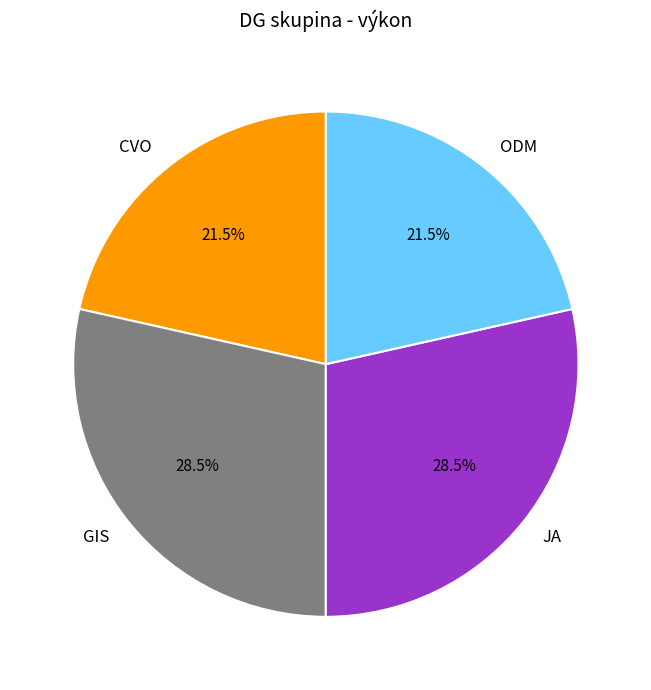

Is it true that ODM is 9% of the pie?

False